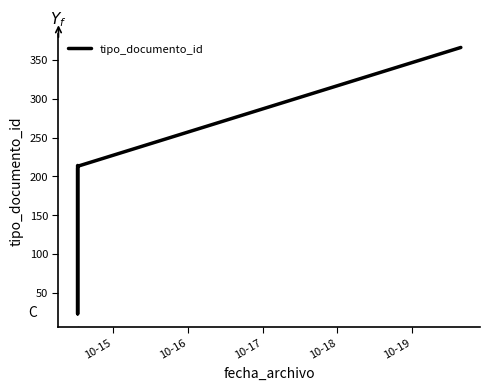

True or false: the data shows 610 at 5.

False